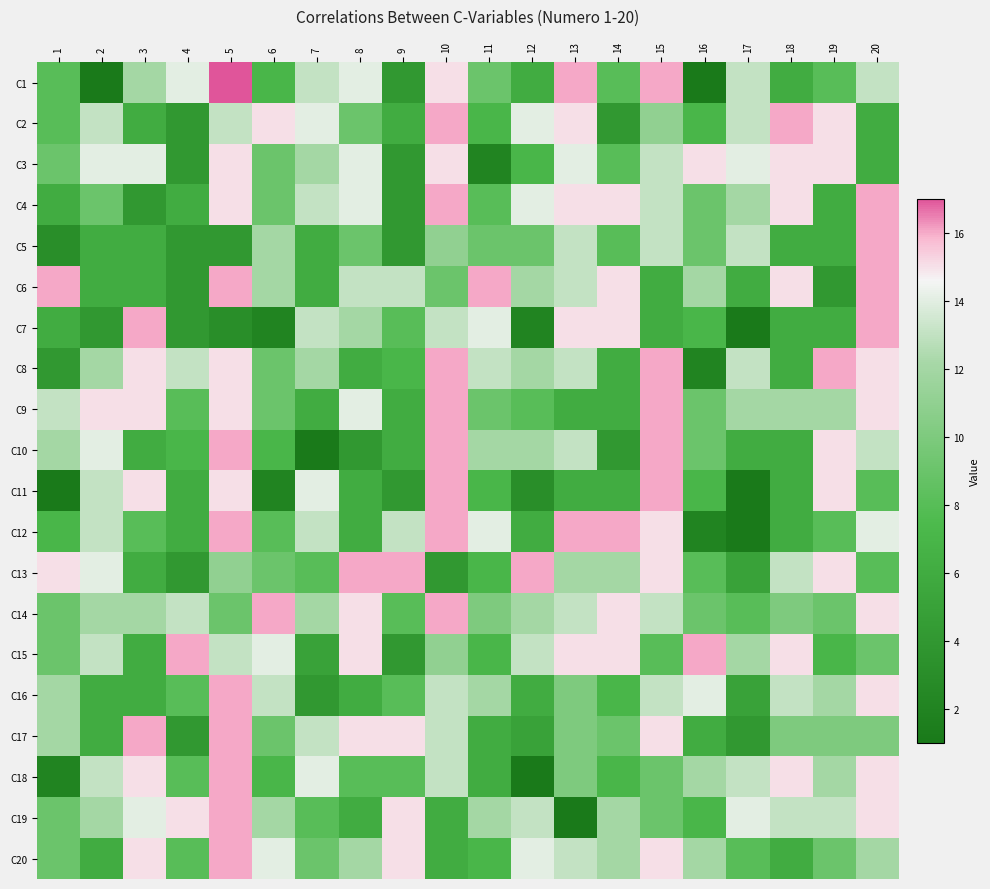

List the series in order of their peak value, highest first.

C1, C2, C4, C5, C6, C7, C8, C9, C10, C11, C12, C13, C14, C15, C16, C17, C18, C19, C20, C3